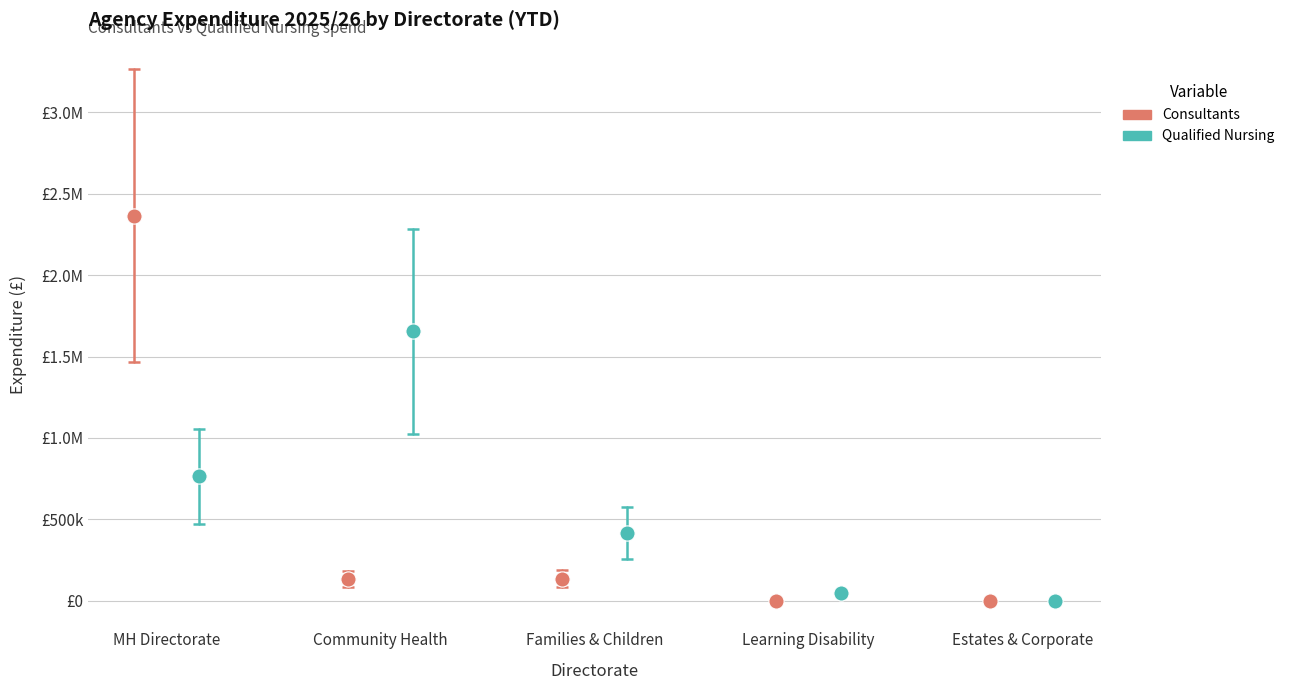

What are all the series names shown in the legend?

Consultants, Qualified Nursing